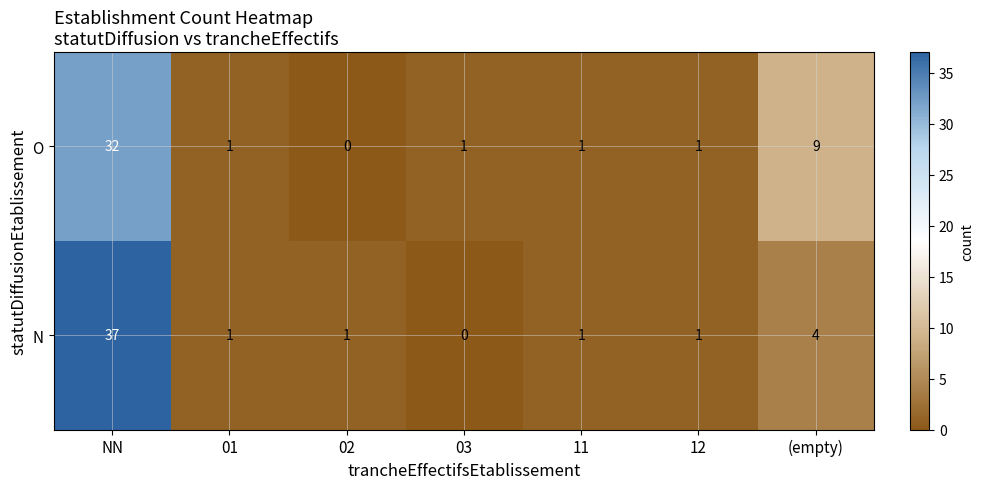

What is the total value across all series at NN?

69